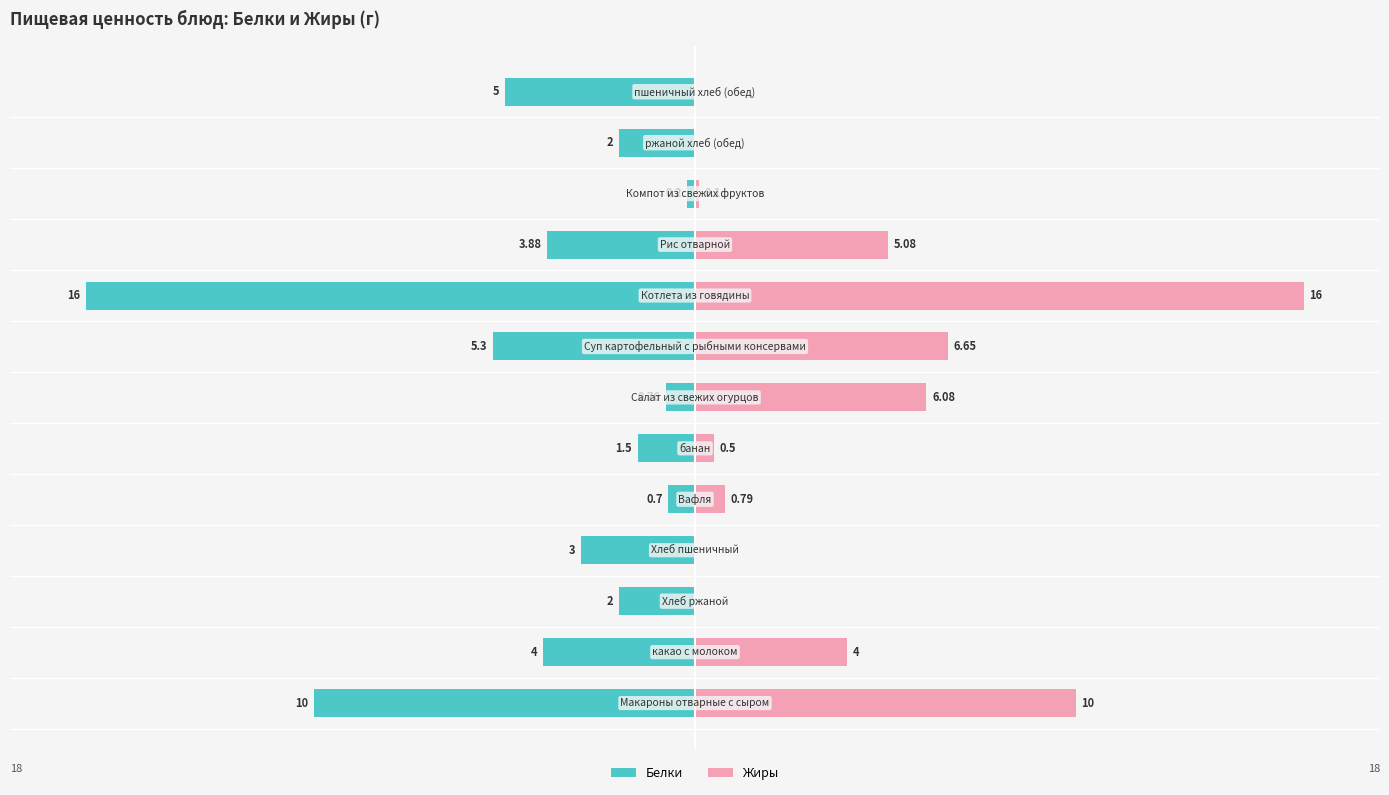

What is the label of the 11th bar from the right?

−10